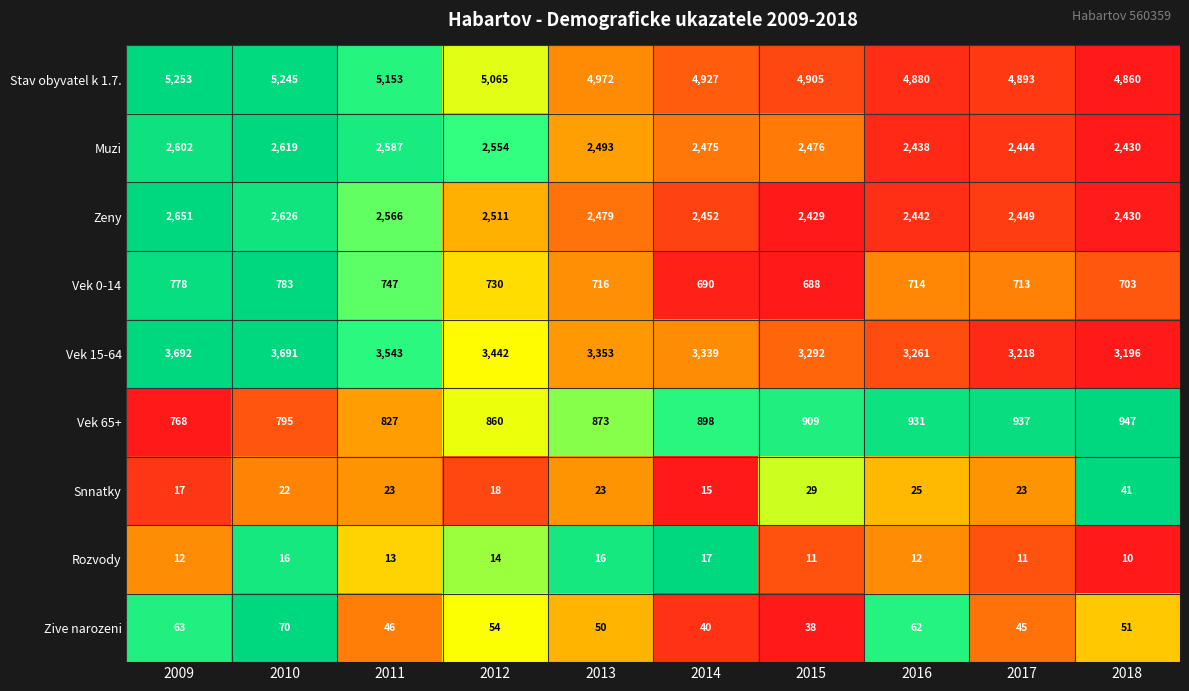

How many categories are shown in the chart?

10